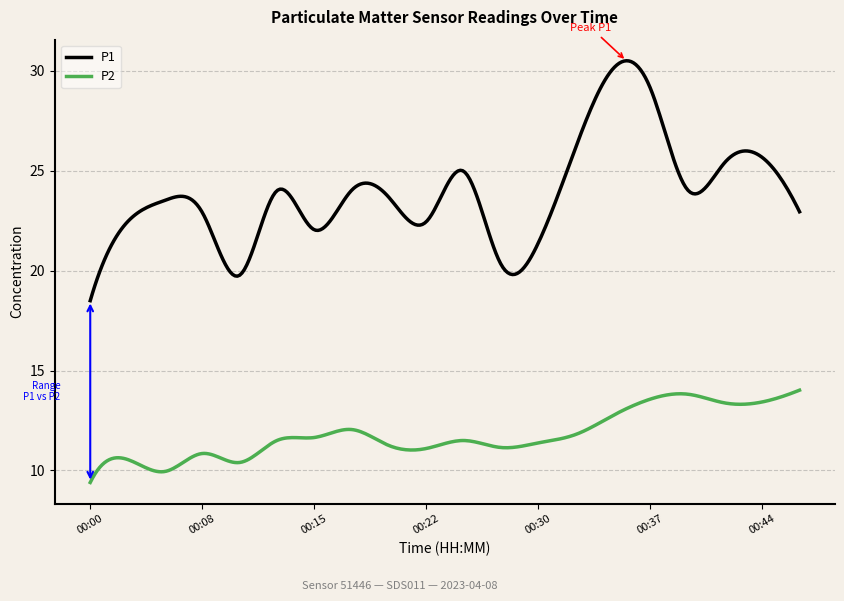

What is the difference between the maximum and minimum values in the P2 series?

4.6